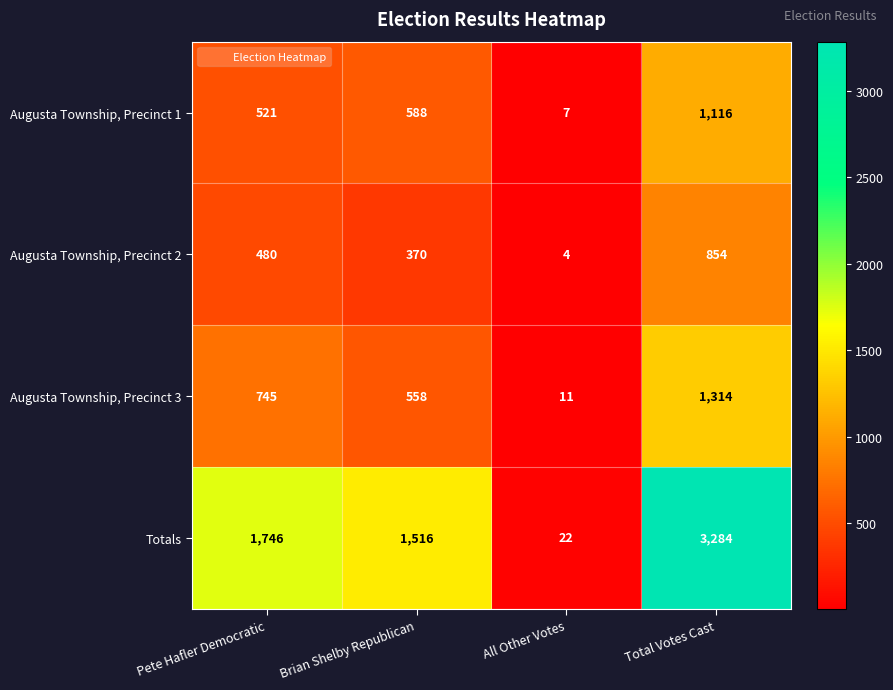

What is the approximate value of Augusta Township, Precinct 2 at Total Votes Cast?

854